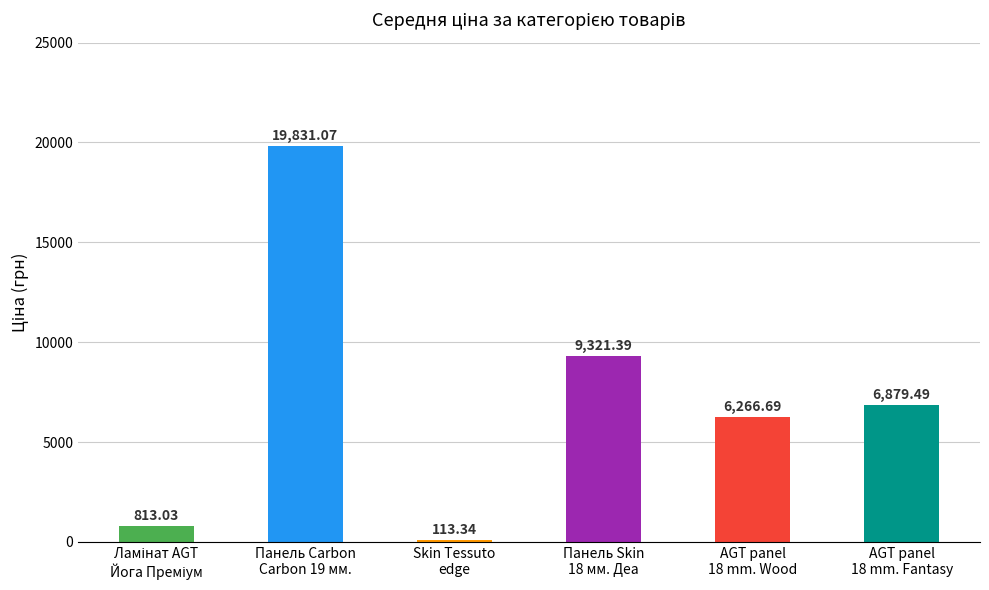

Does the chart contain stacked bars?

No